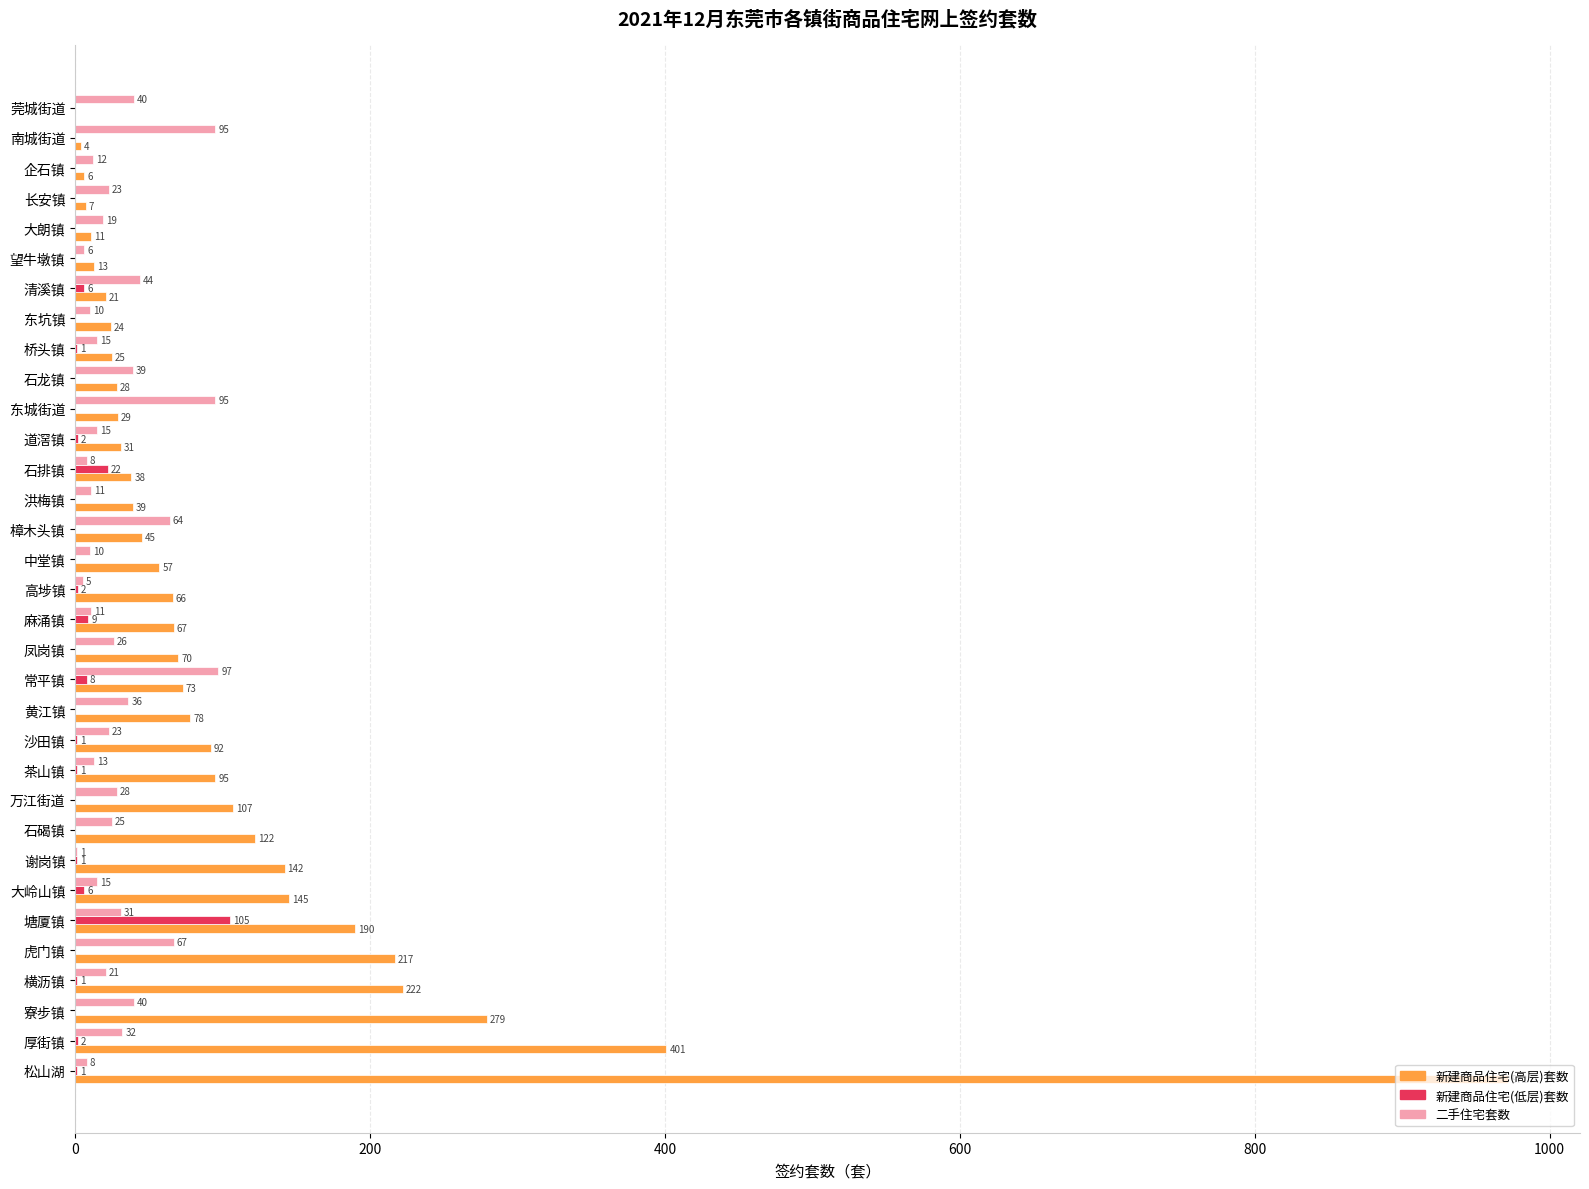

Which series changed the most between 石龙镇 and 桥头镇?

二手住宅套数